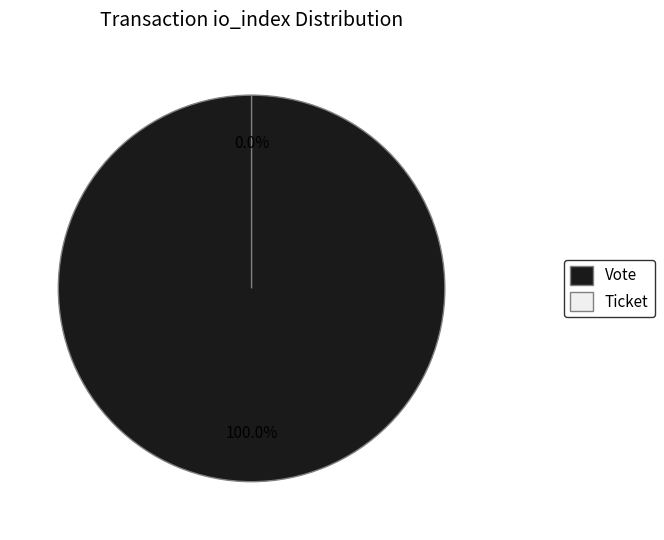

Which slice is the largest?

Vote (io_index=1)